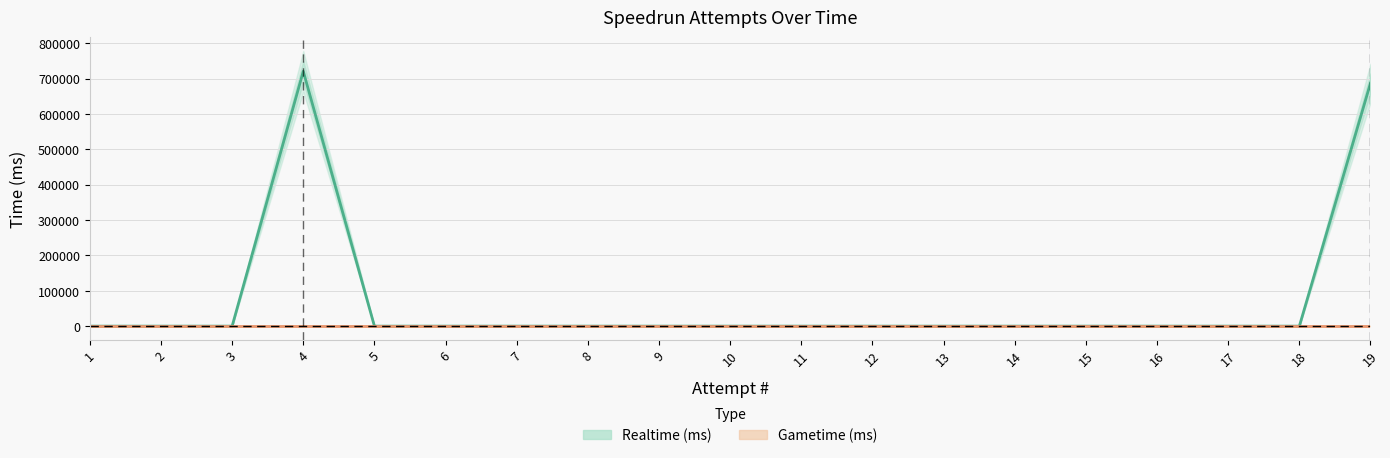

Which category has the lowest value in the Gametime (ms) series?

1